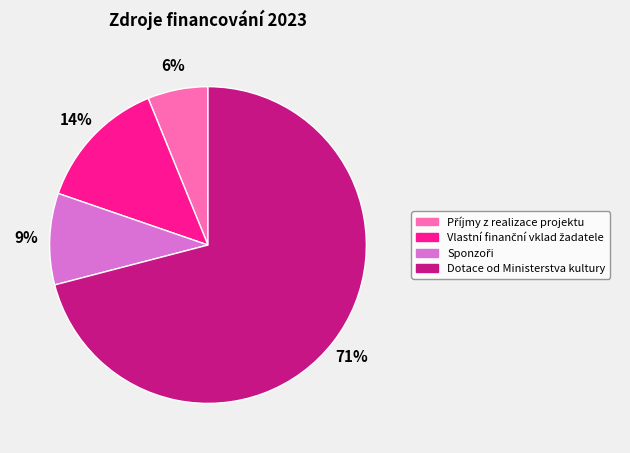

To the nearest percent, what percentage of the pie is Dotace od Ministerstva kultury?

71%